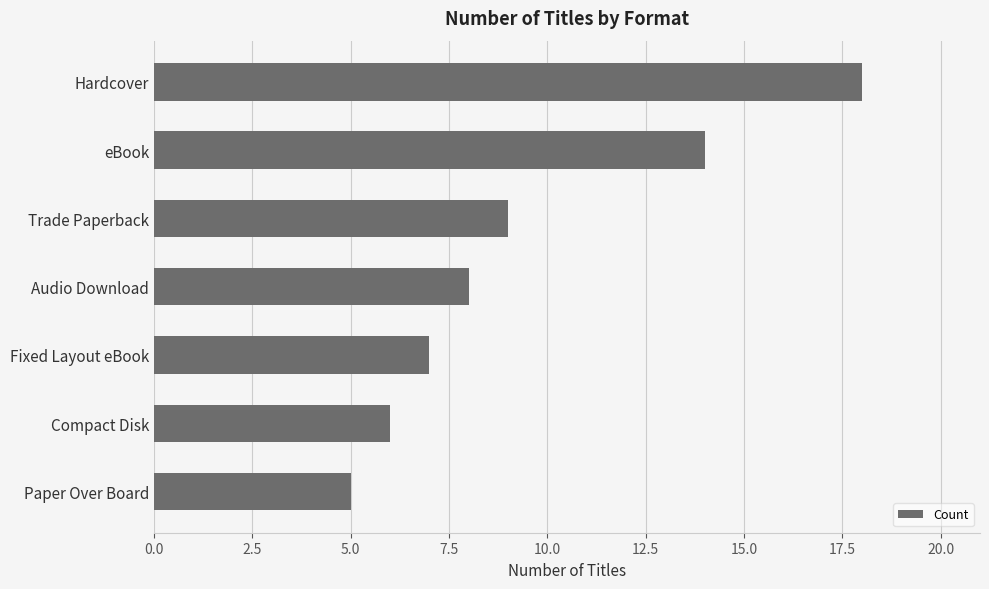

Reading bottom to top, list all the values displayed in this chart.

Paper Over Board=5	Compact Disk=6	Fixed Layout eBook=7	Audio Download=8	Trade Paperback=9	eBook=14	Hardcover=18